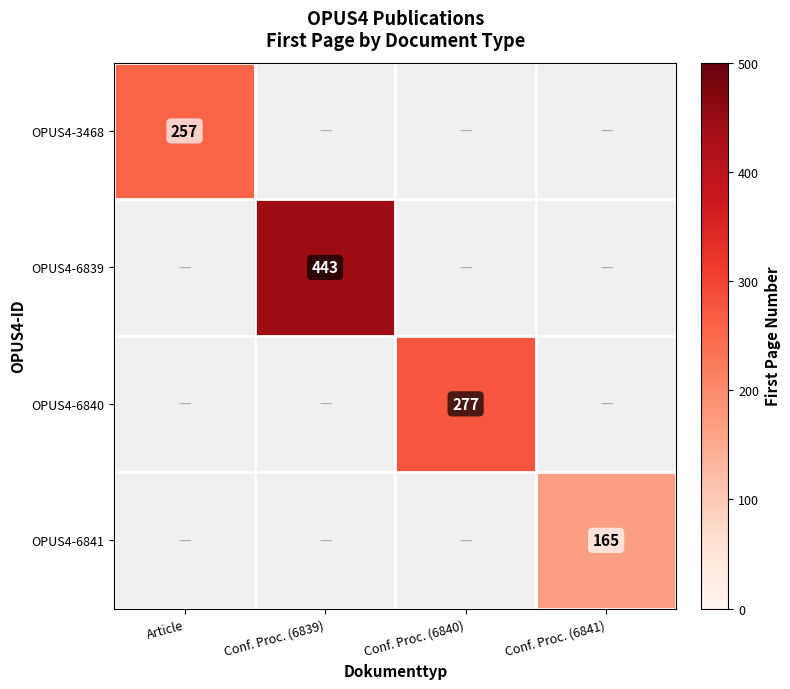

Which has a higher value, Article or Conf. Proc. (6840)?

Article